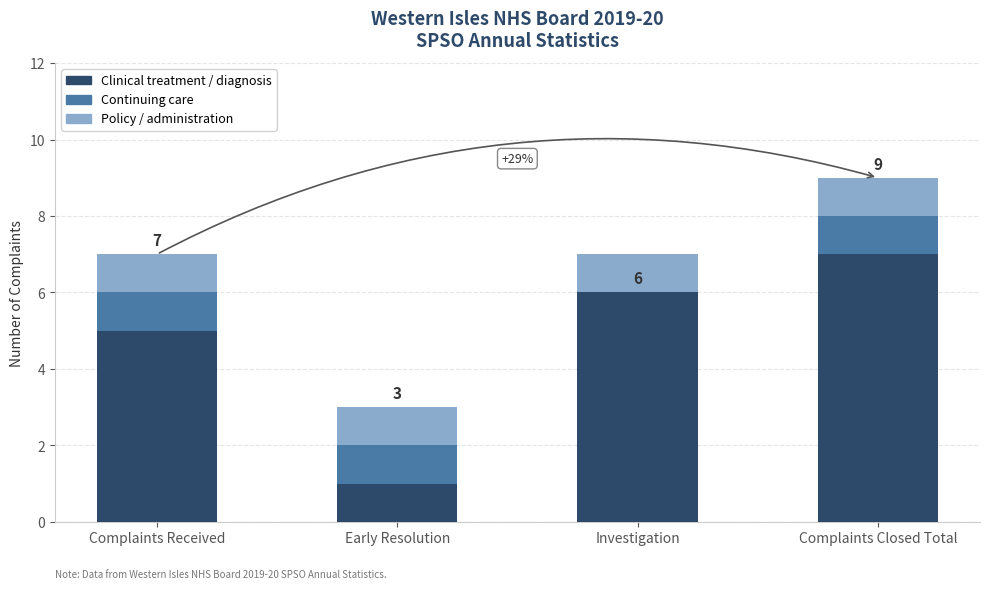

The Clinical treatment / diagnosis series shows 6 at Investigation. True or false?

True